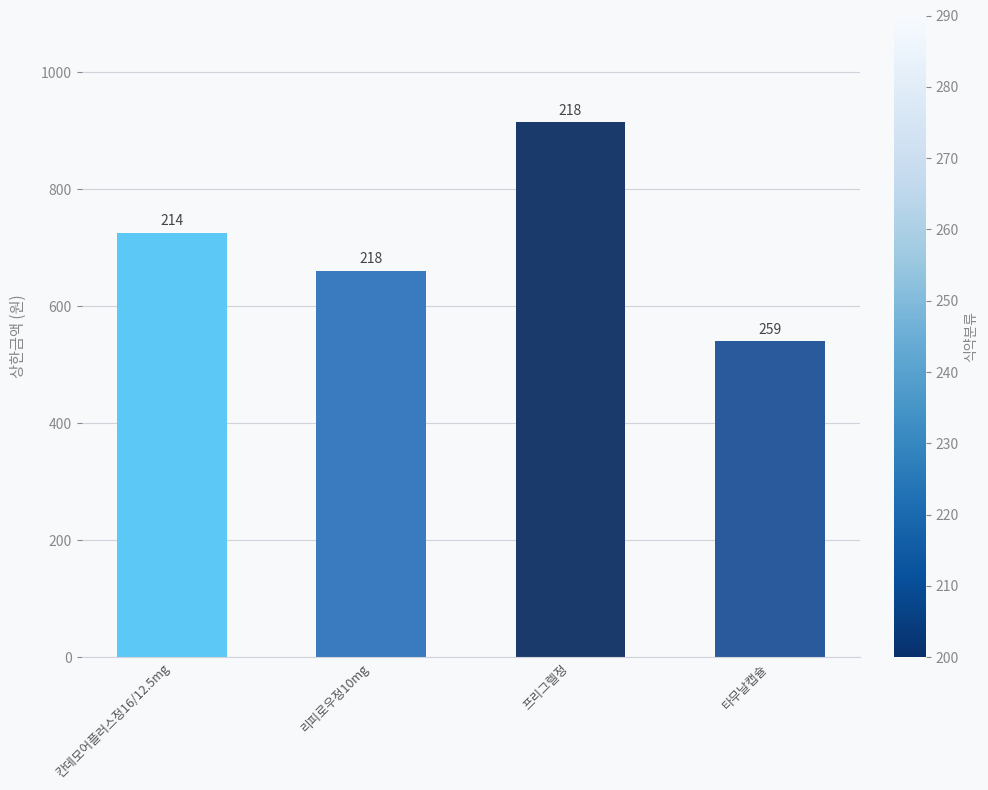

List the labels in order of value, smallest first.

타무날캡슐, 리피로우정10mg, 칸데모어플러스정16/12.5mg, 프리그렐정